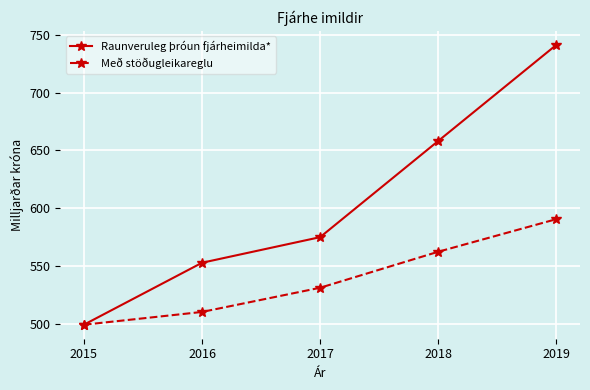

True or false: Raunveruleg þróun fjárheimilda* has a value of 741.3 at 2019.

True